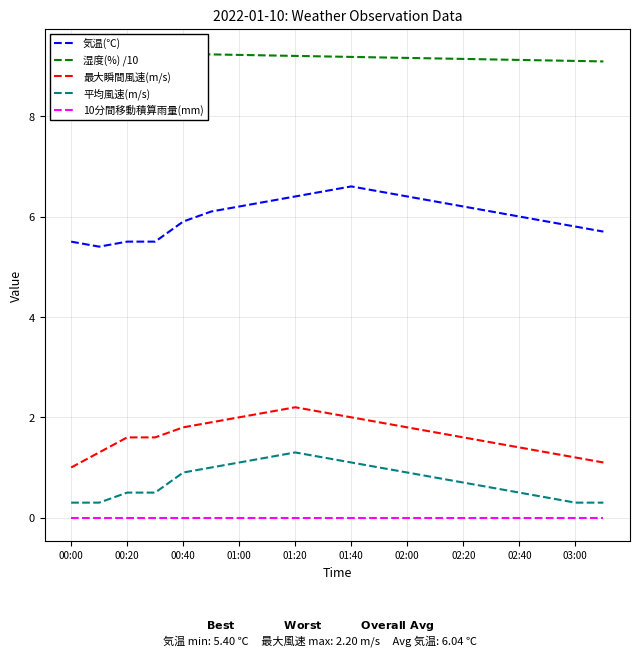

Count the 湿度(%) /10 values in the range 9 to 10.

20